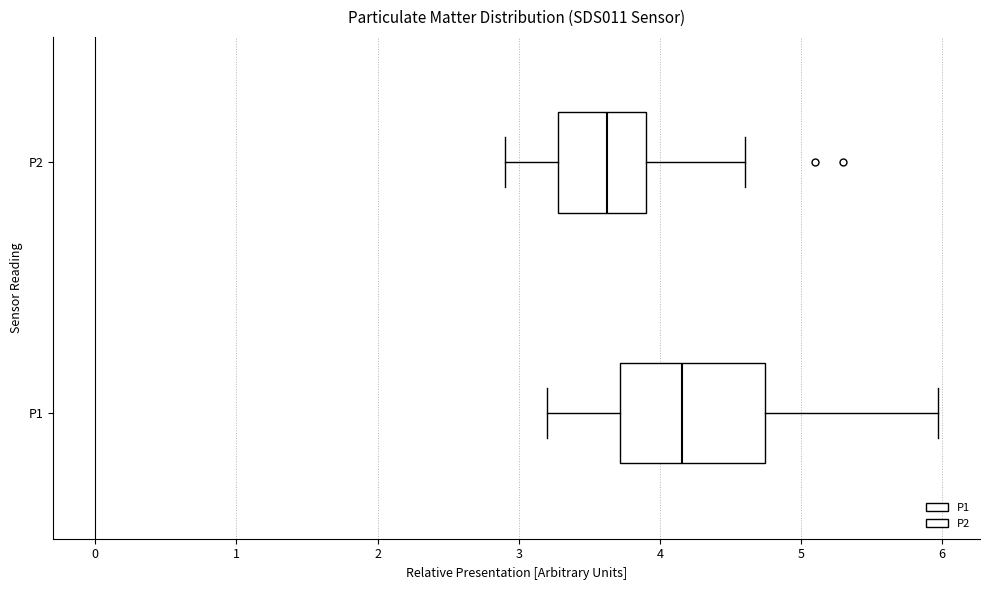

Where does the right whisker of the box for P1 end on the x-axis? The values are not printed on the chart, so give them approximately, as read against the axis.

6.0